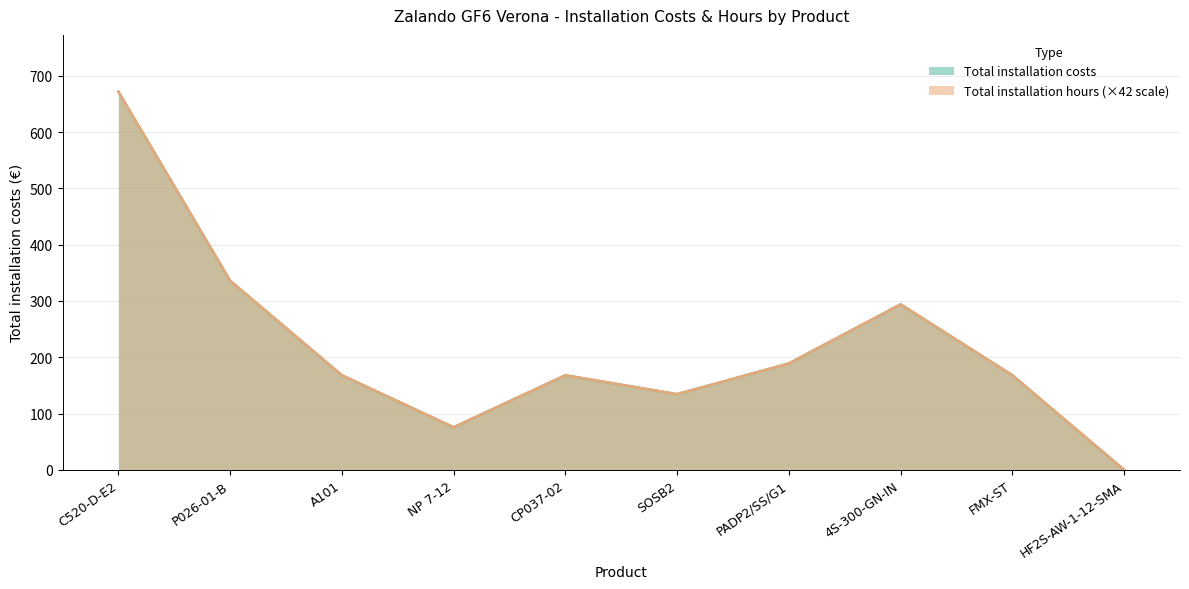

At which category is the sum across all series the highest?

C520-D-E2